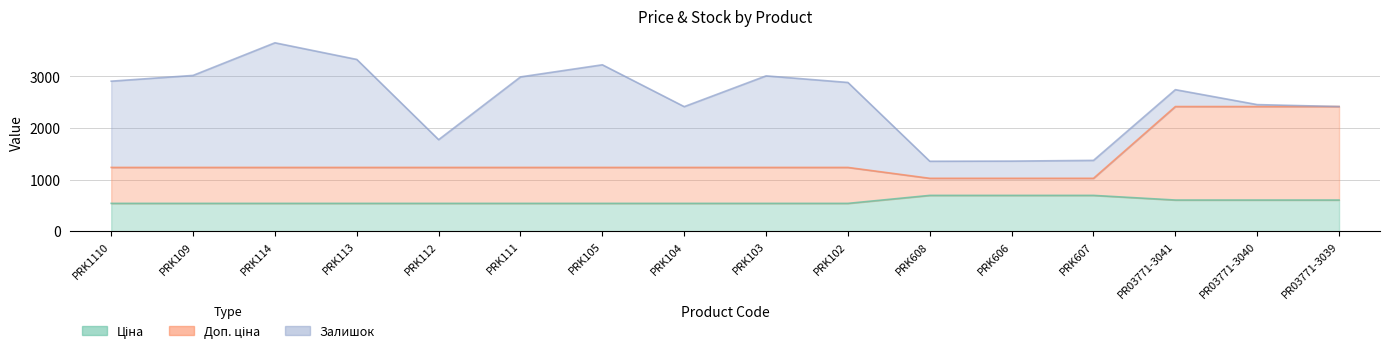

What position from the left is PRK112?

5